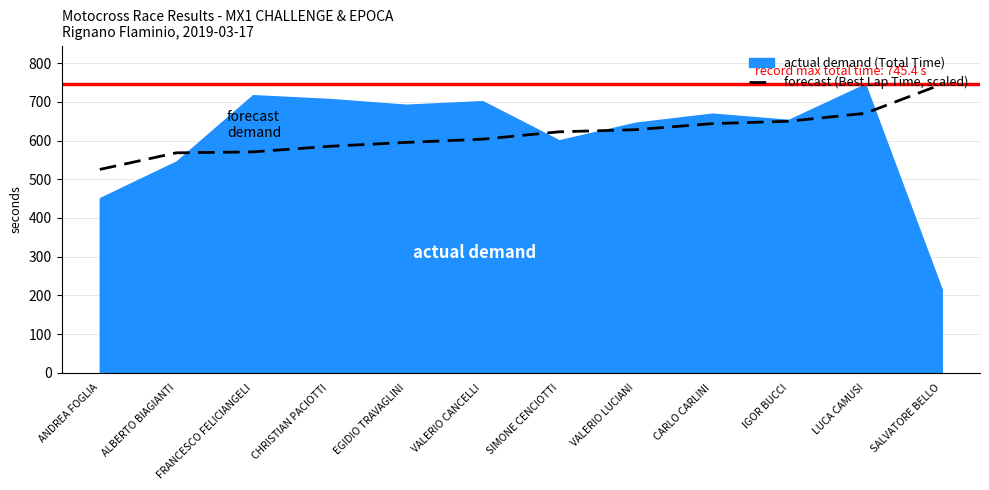

At which label is actual demand (Total Time) closest to 480?

ANDREA FOGLIA